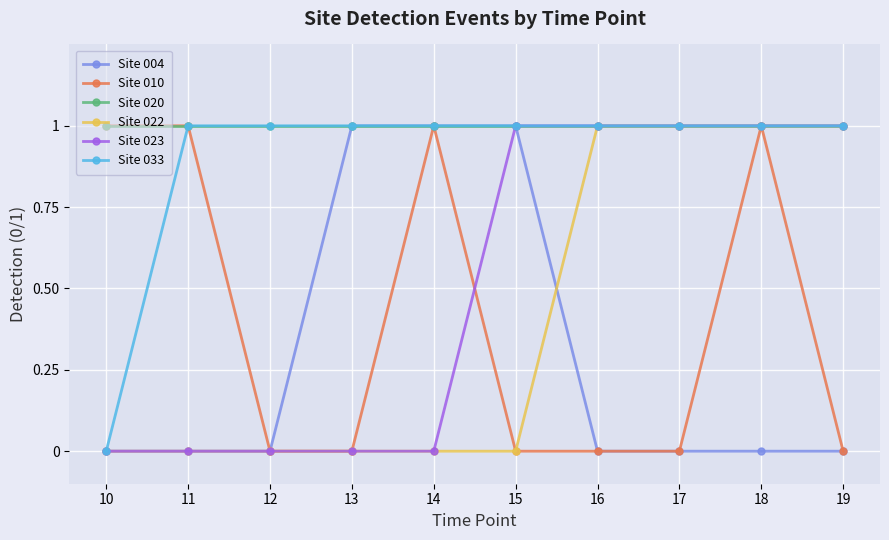

Reading left to right, transcribe all the data shown in this chart.

Site 004: 0	0	0	1	1	1	0	0	0	0
Site 010: 1	1	0	0	1	0	0	0	1	0
Site 020: 1	1	1	1	1	1	1	1	1	1
Site 022: 0	0	0	0	0	0	1	1	1	1
Site 023: 0	0	0	0	0	1	1	1	1	1
Site 033: 0	1	1	1	1	1	1	1	1	1